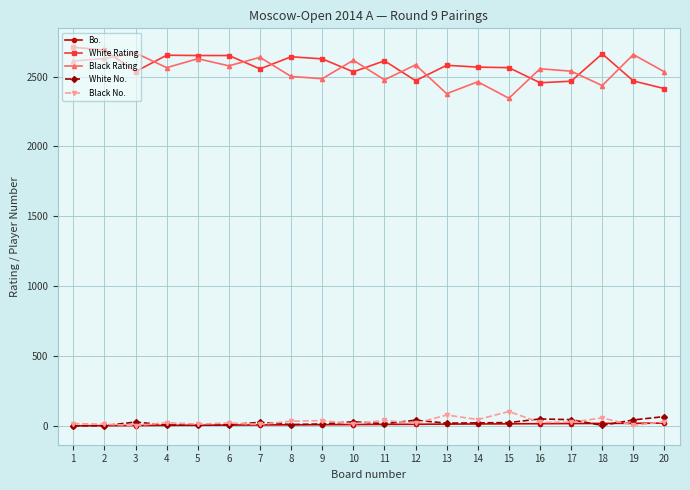

Where do Black Rating and White Rating first cross each other?

2 and 3